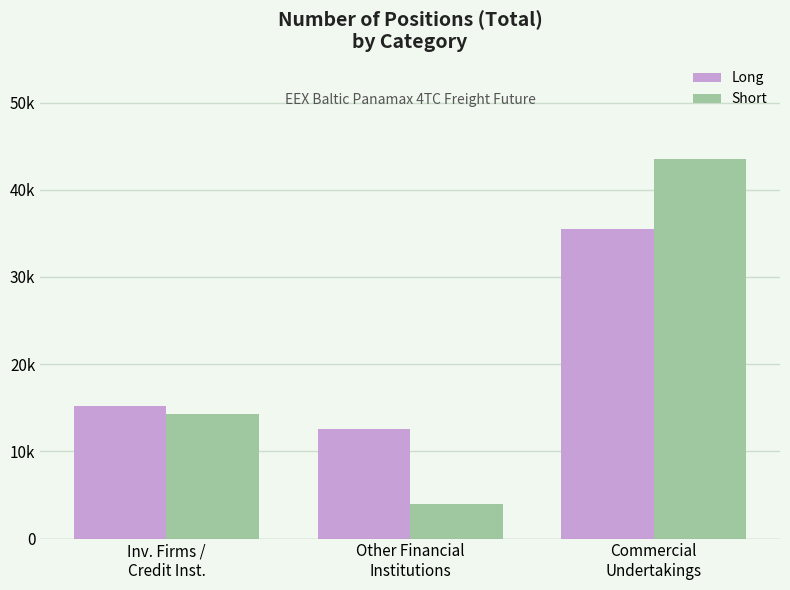

What are all the series names shown in the legend?

Long, Short